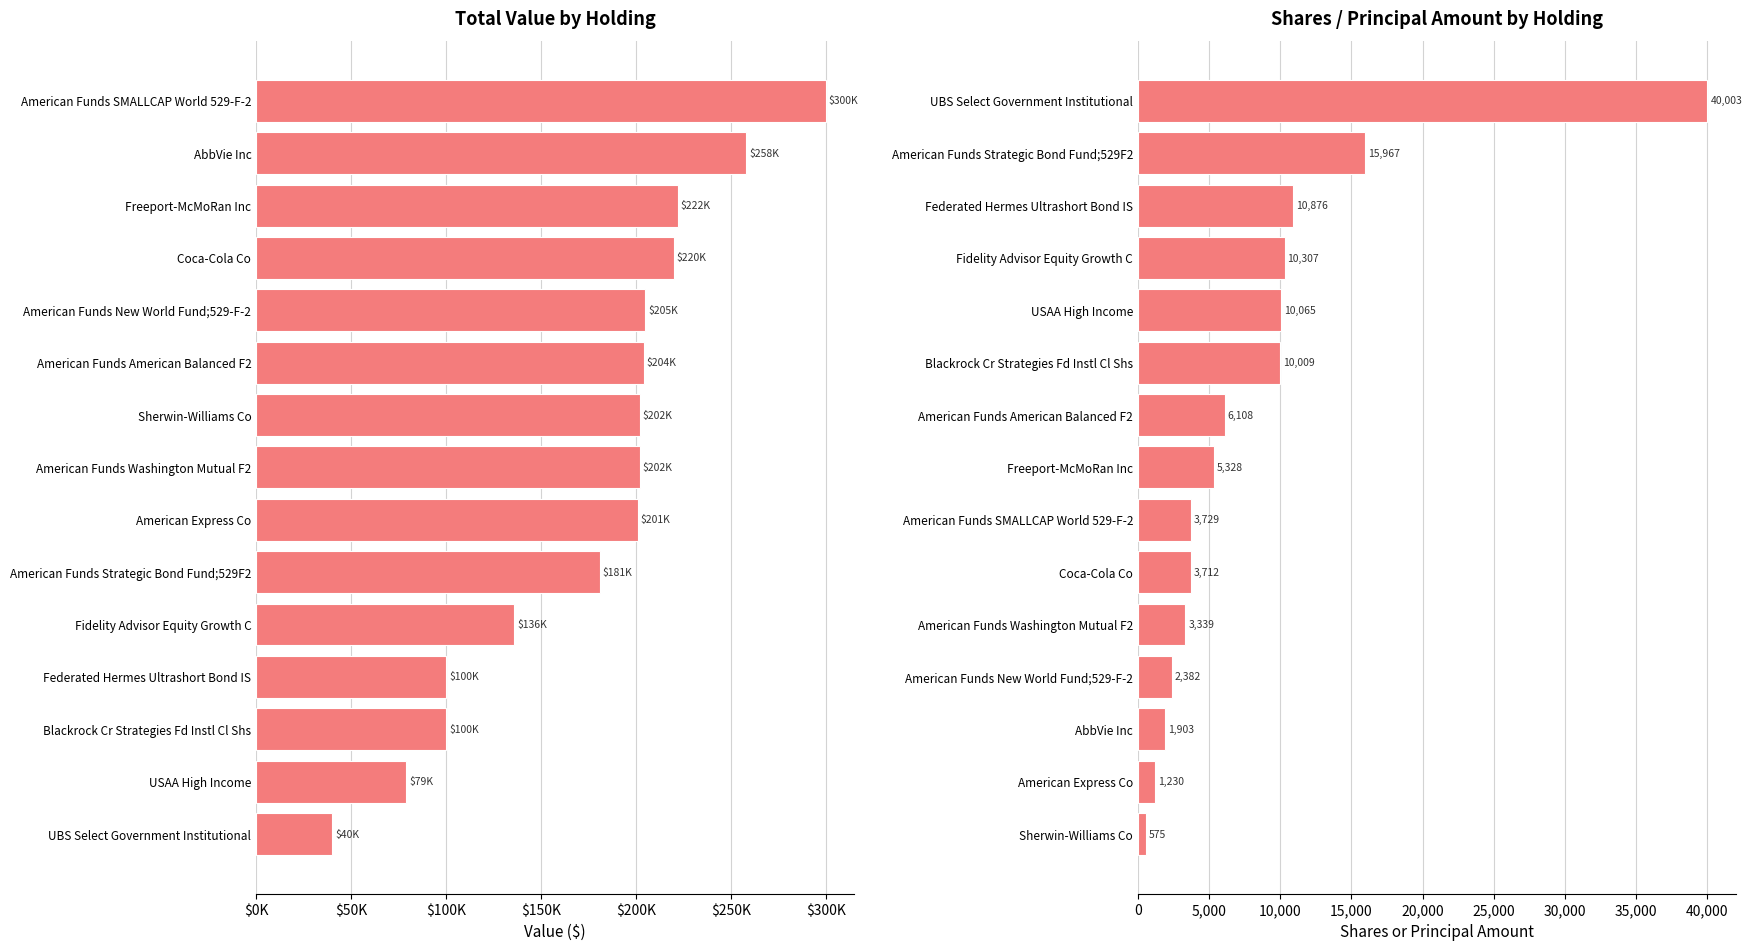

Which has a higher value, UBS Select Government Institutional or American Funds Washington Mutual F2?

American Funds Washington Mutual F2